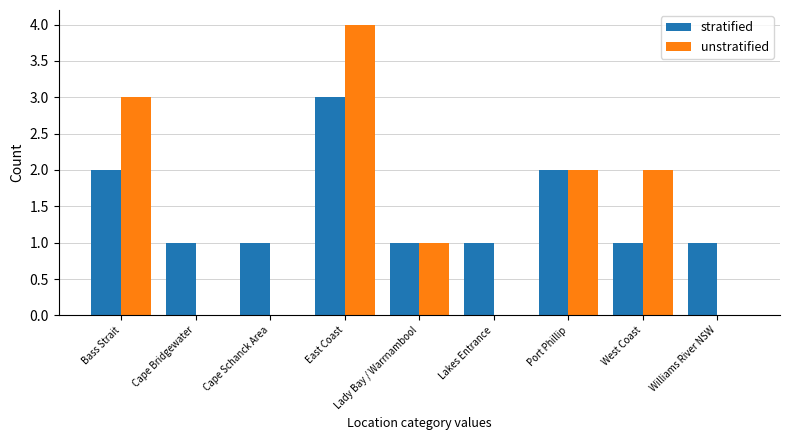

What is the approximate value of unstratified at East Coast?

4